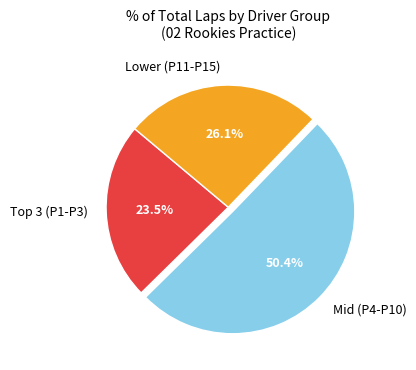

What portion of the pie excludes Mid (P4-P10)?

49.6%